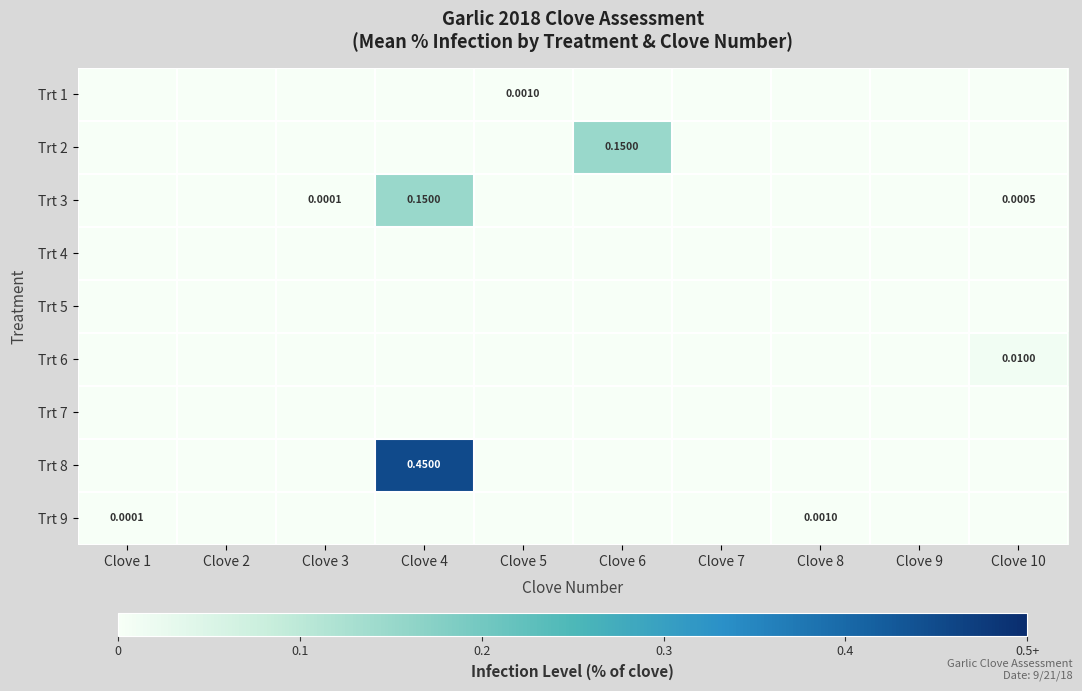

Is the value of Trt 9 at Clove 3 greater than the value of Trt 3 at Clove 10?

No